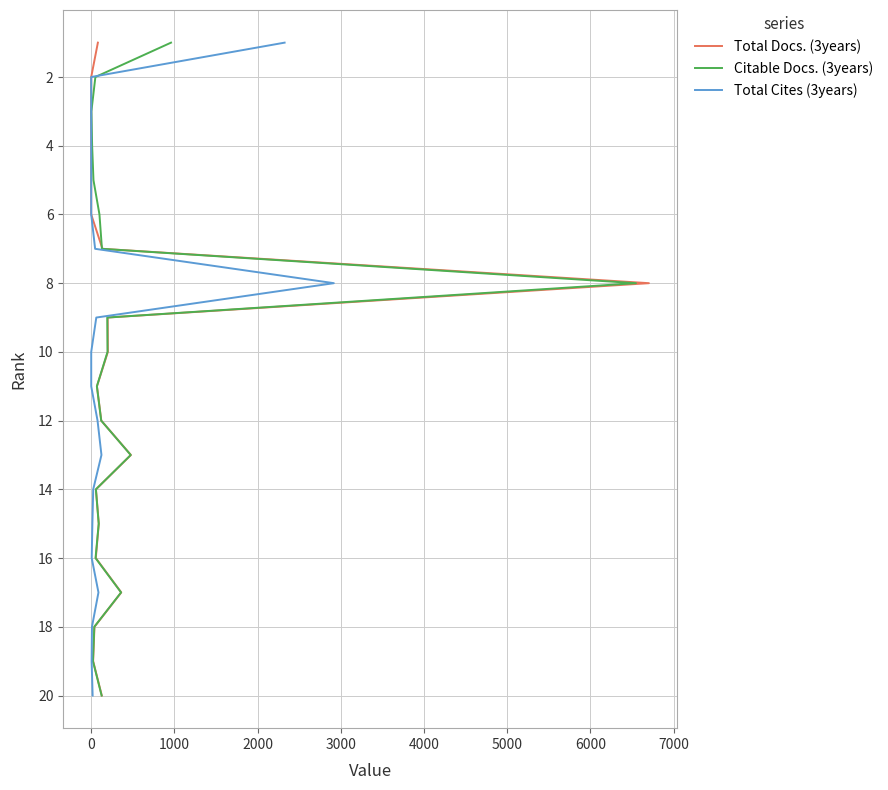

What is the sum of the Citable Docs. (3years) values at 5000 and 4000?

13